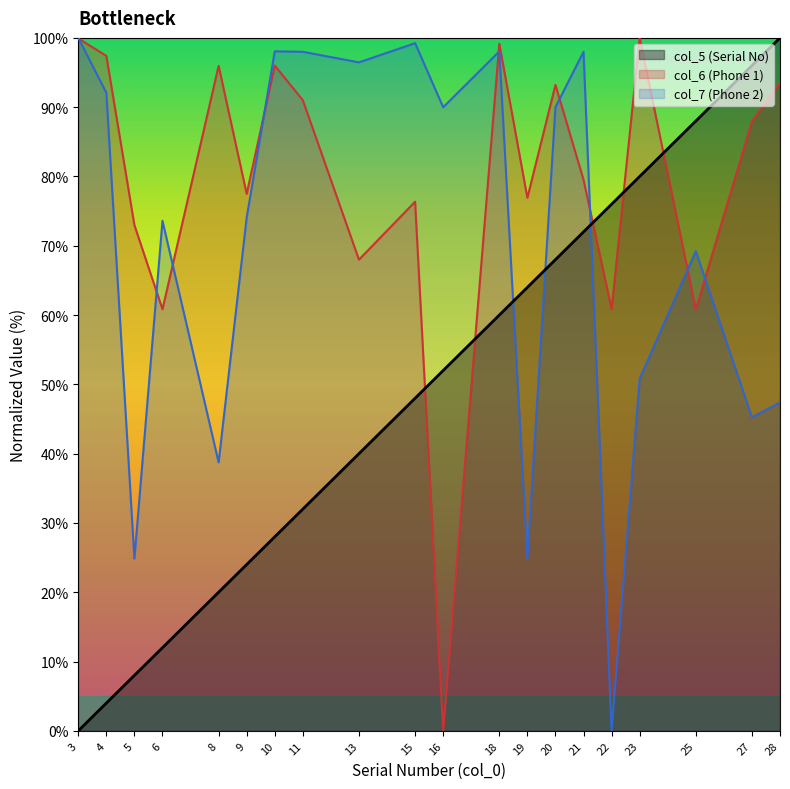

What is the difference between the highest and lowest values at 20?

25.2